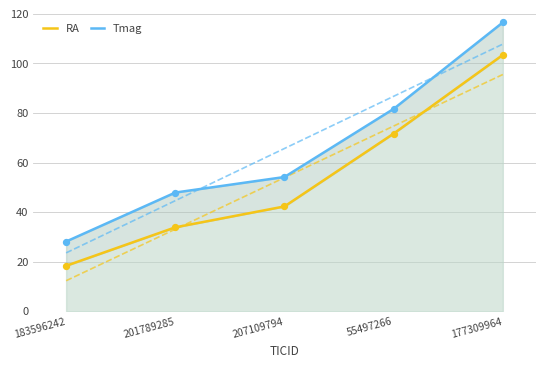

What is the total value across all series at 207109794?

96.5